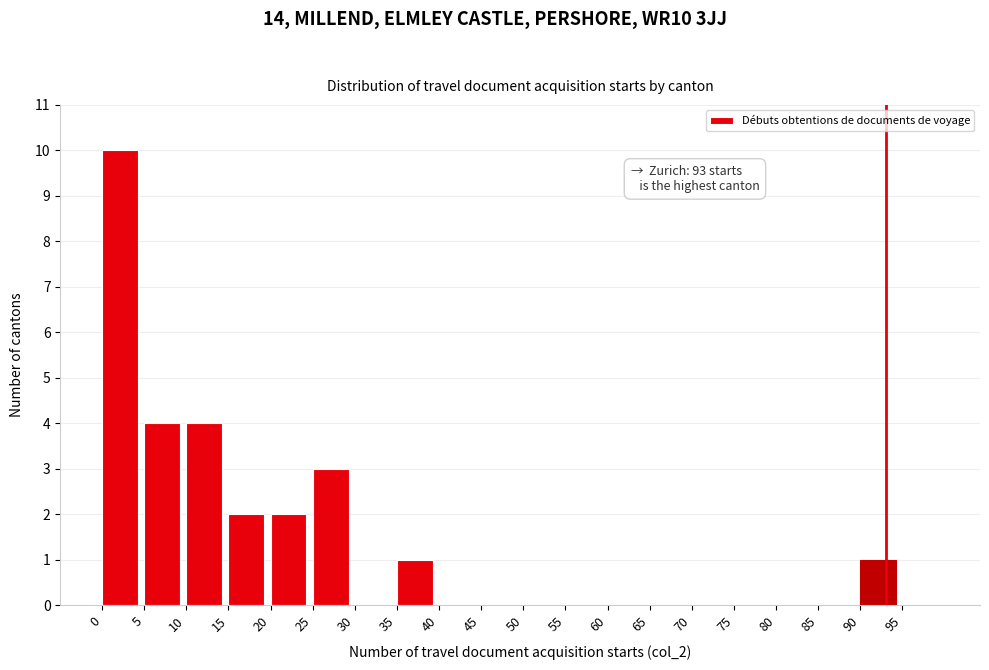

Which range on the x-axis has the tallest bar?

0 to 5